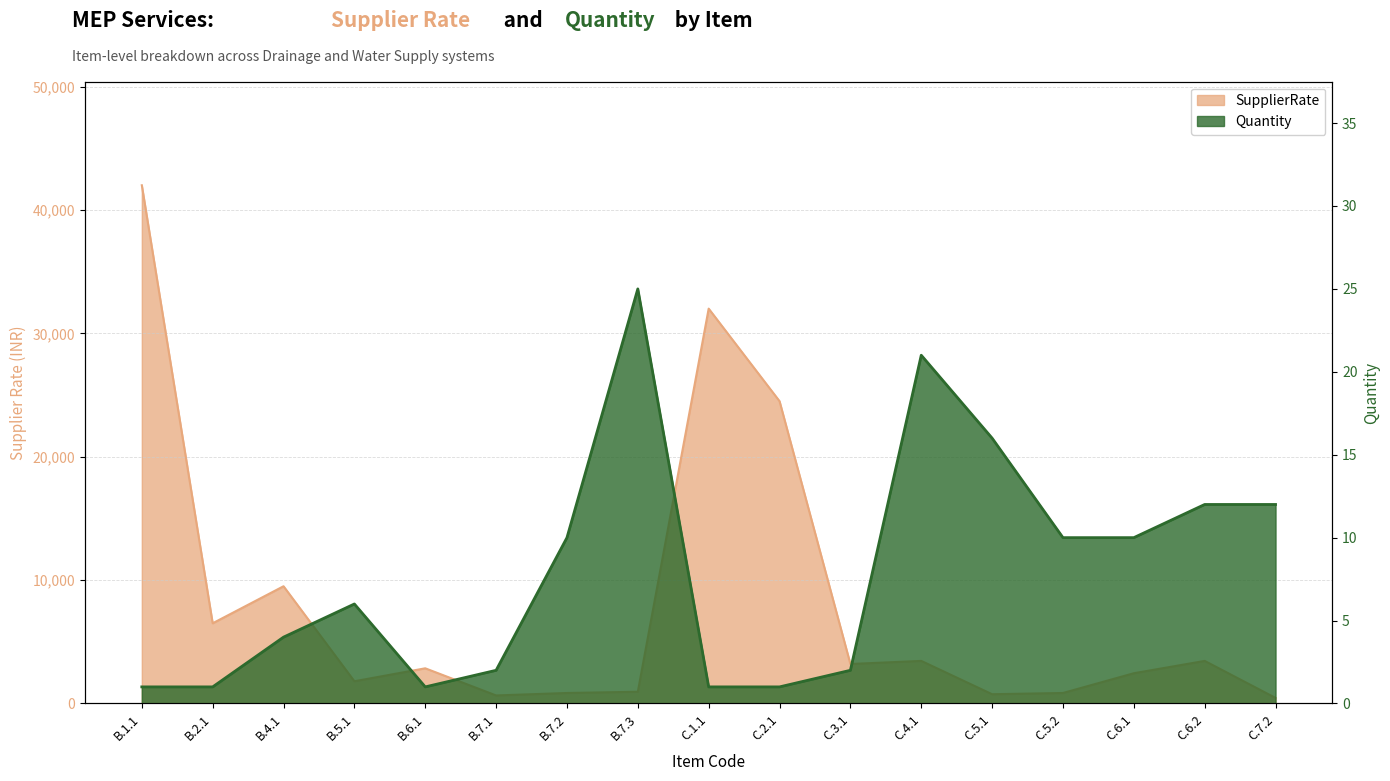

What is the difference between the SupplierRate values at C.5.2 and C.3.1?

2350